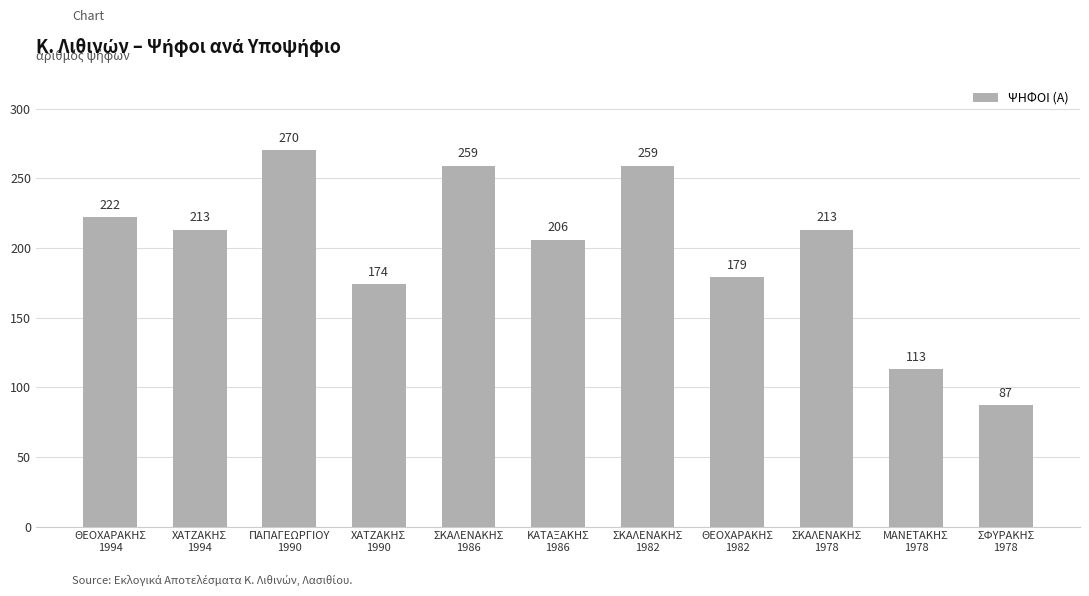

Is it true that the value at ΚΑΤΑΞΑΚΗΣ
1986 is 328?

False